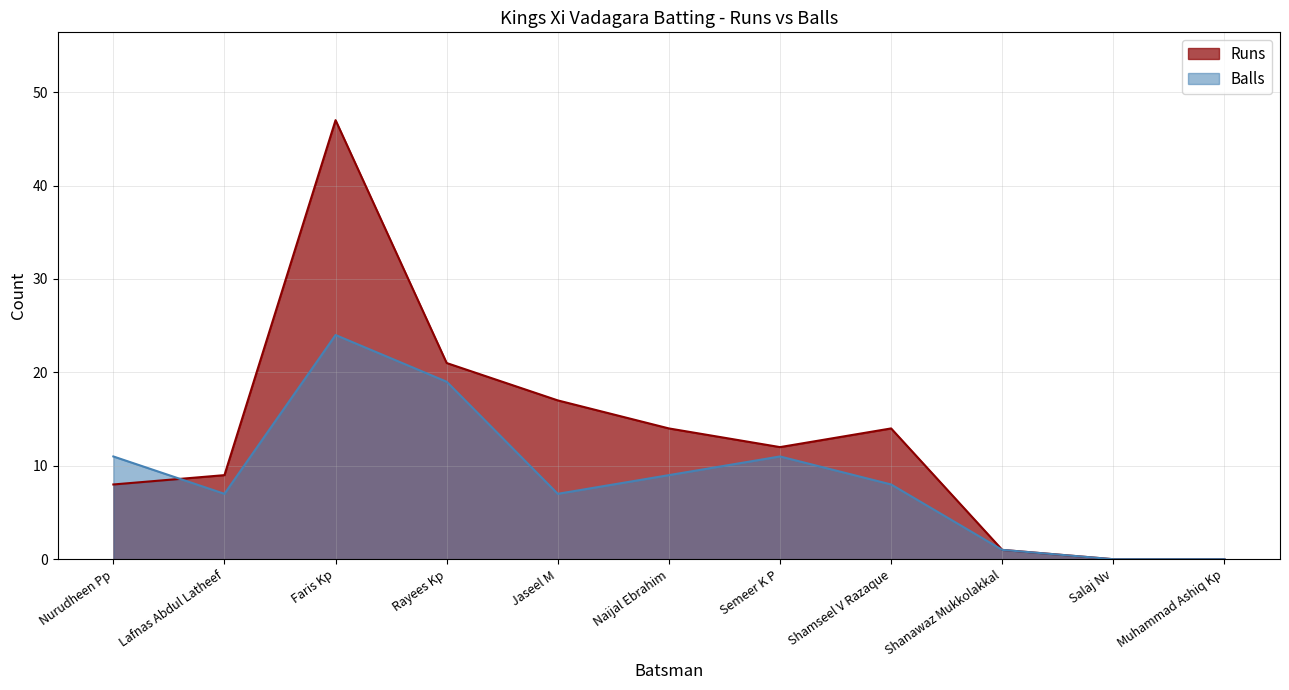

At which label does Runs first exceed 12?

Faris Kp